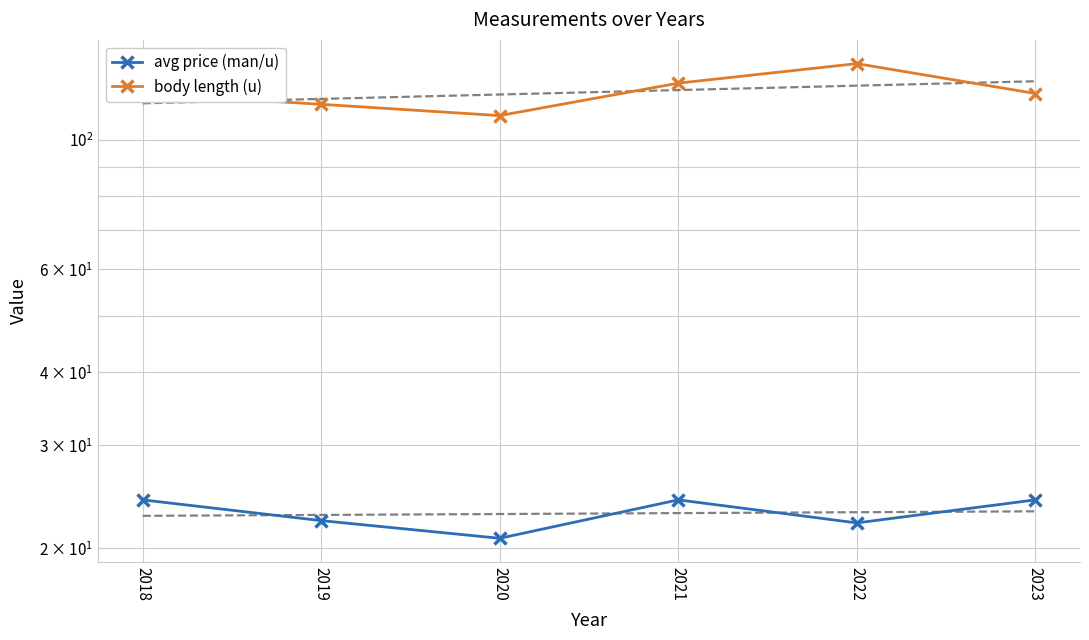

What is the spread (max minus min) of values at 2023?

95.8